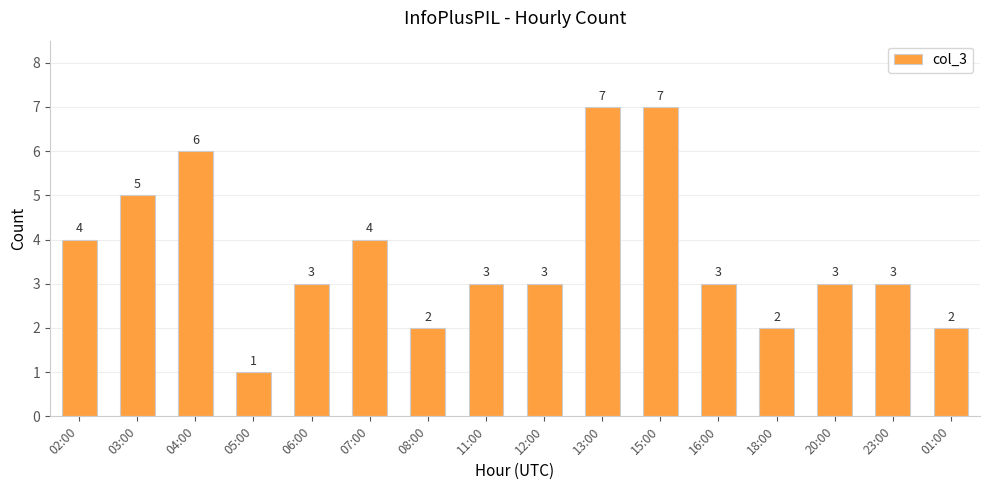

Count the values in the range 3 to 5.

9